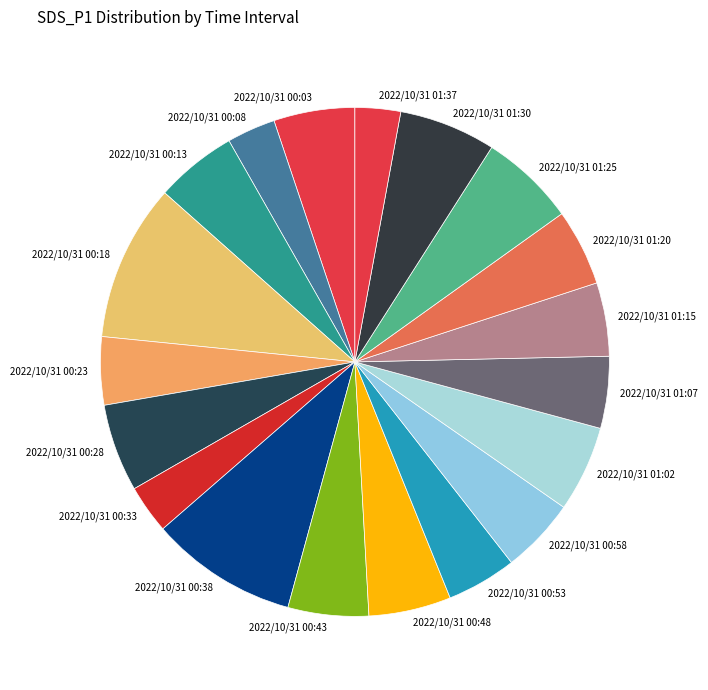

How many segments does this pie chart have?

19